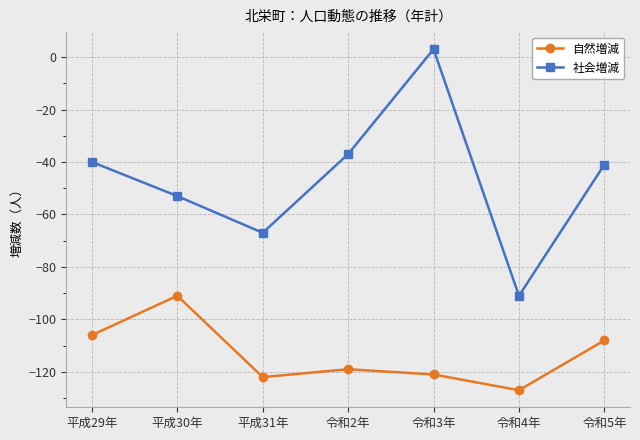

In 社会増減, how many points are lower than both neighbors (excluding endpoints)?

2